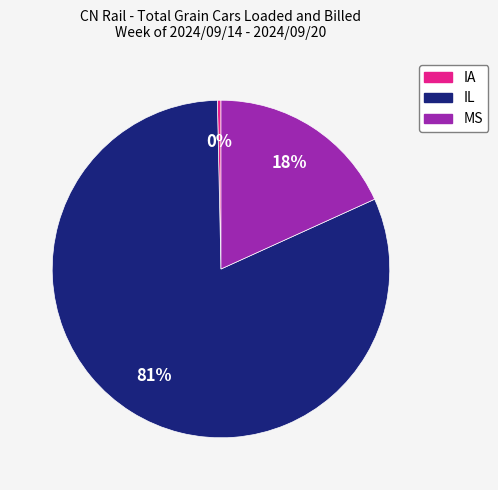

Which category has the smallest portion of the pie?

IA